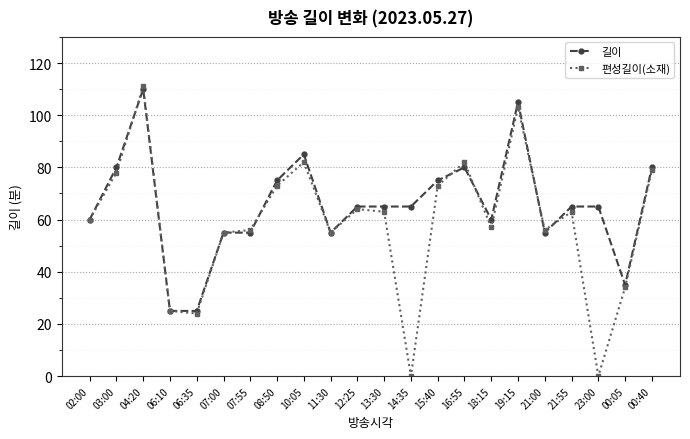

At which category does 편성길이(소재) reach its first local peak?

04:20